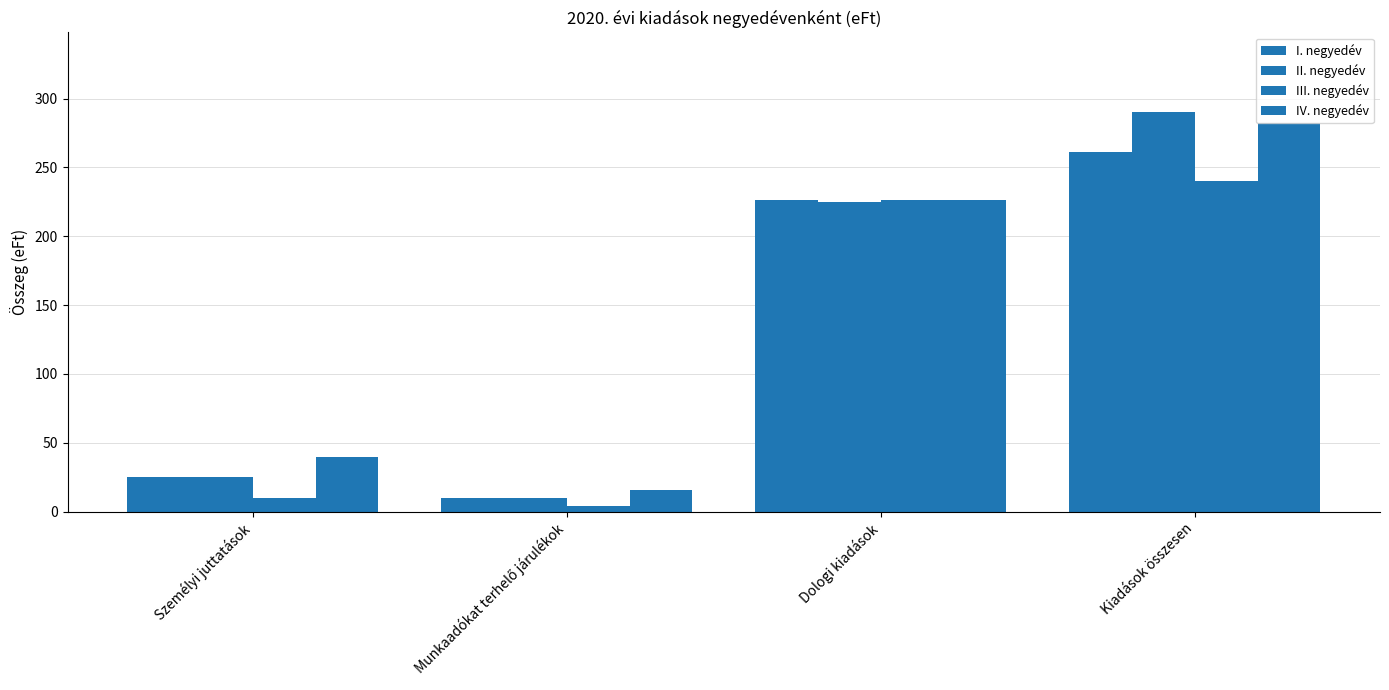

How many bars are there in total?

16